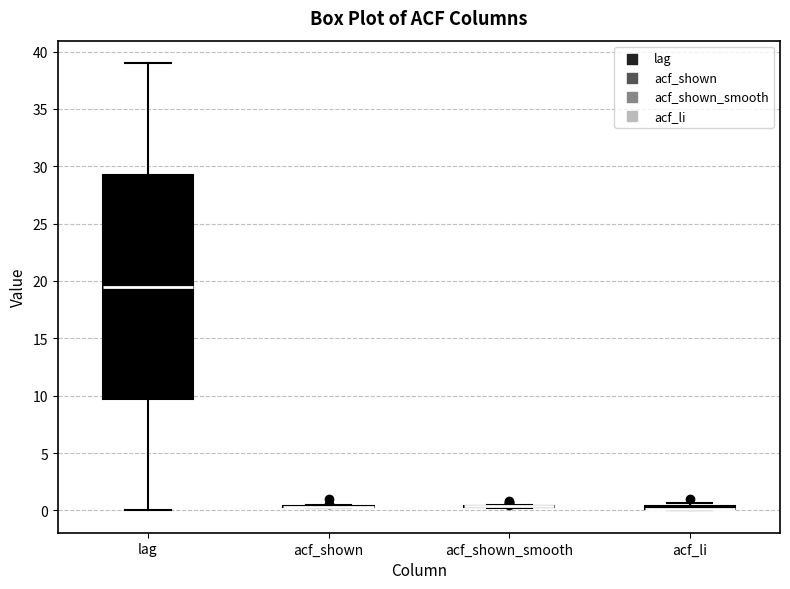

Comparing the boxes themselves (not the whiskers), which one is the tallest?

lag